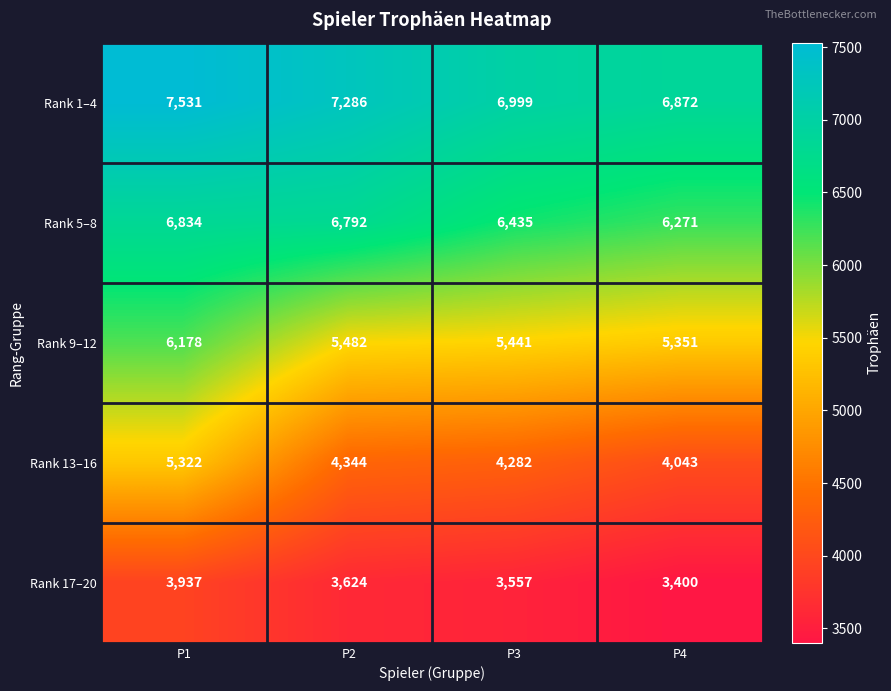

Which label corresponds to the largest value in the chart?

P1